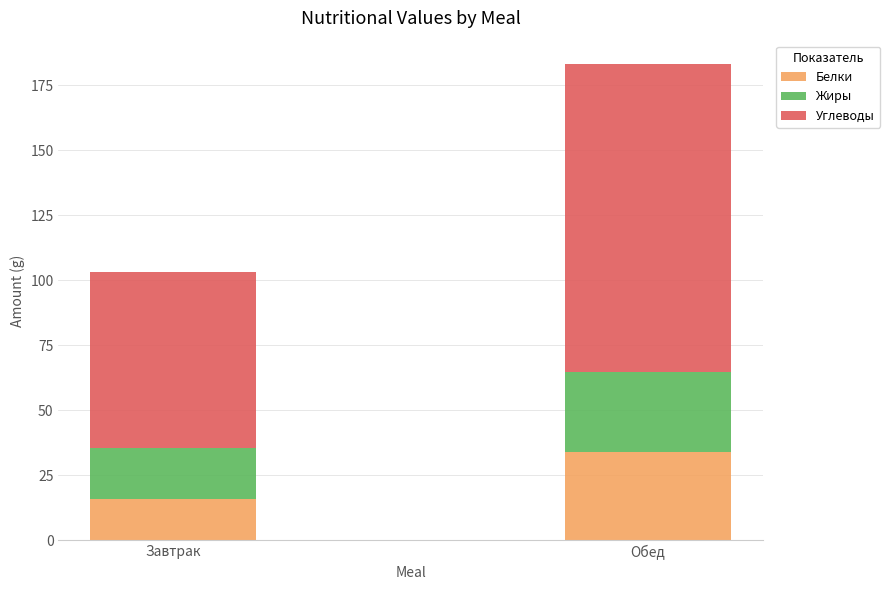

What is the lowest value of the Белки series?

16.1